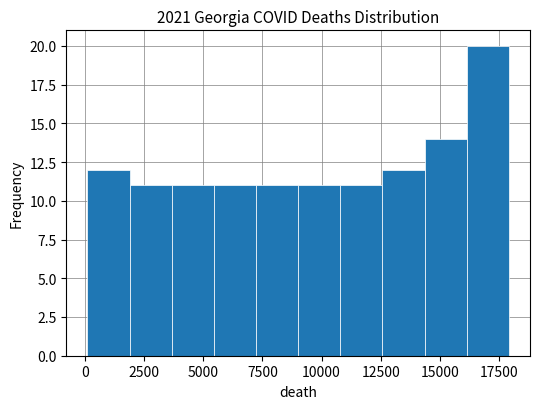

Around what value on the x-axis is the tallest bar? Give the approximate position of its centre, as read against the axis.

17000